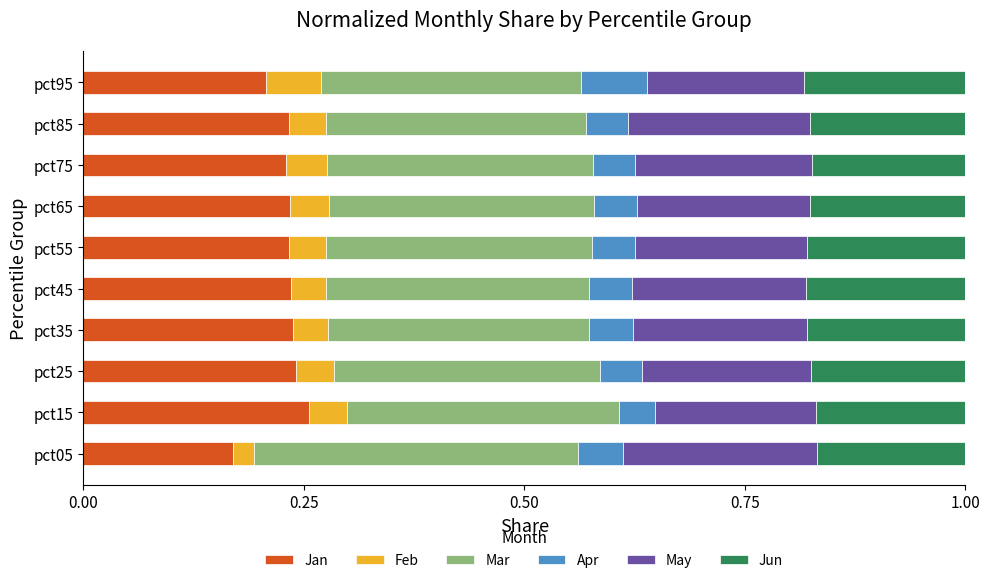

Which category has the lowest value in the Jan series?

pct05